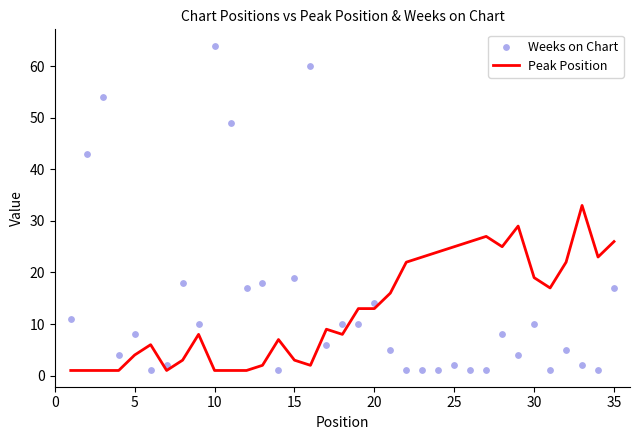

What are all the series names shown in the legend?

Peak Position, Weeks on Chart